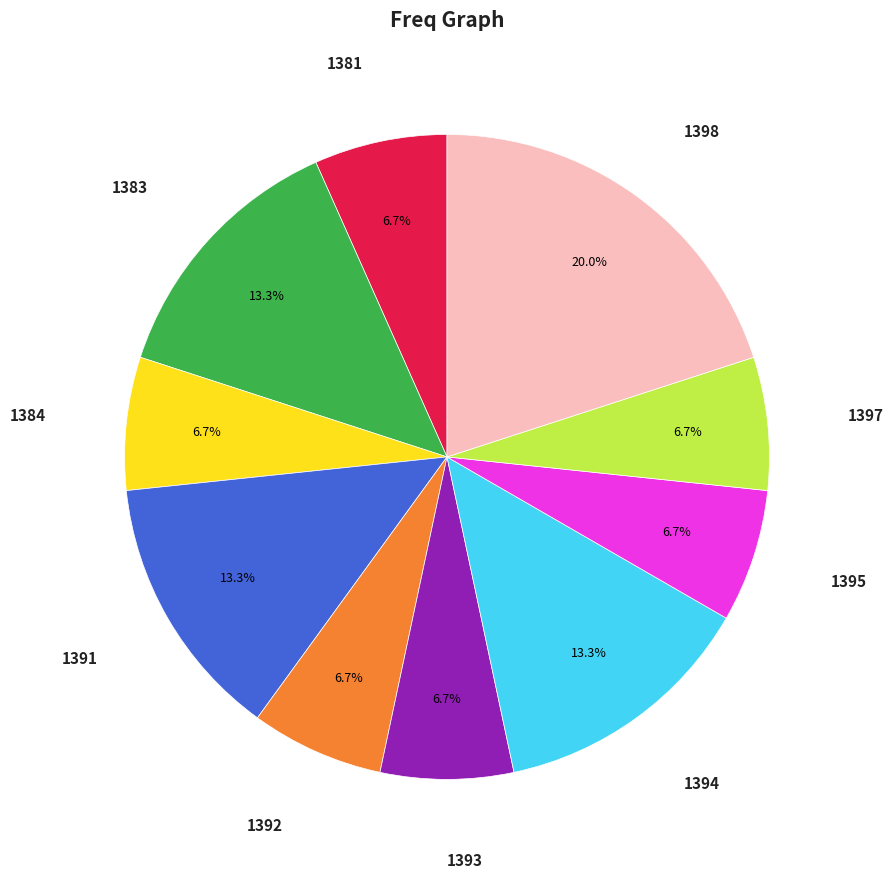

Does any single category account for the majority?

No